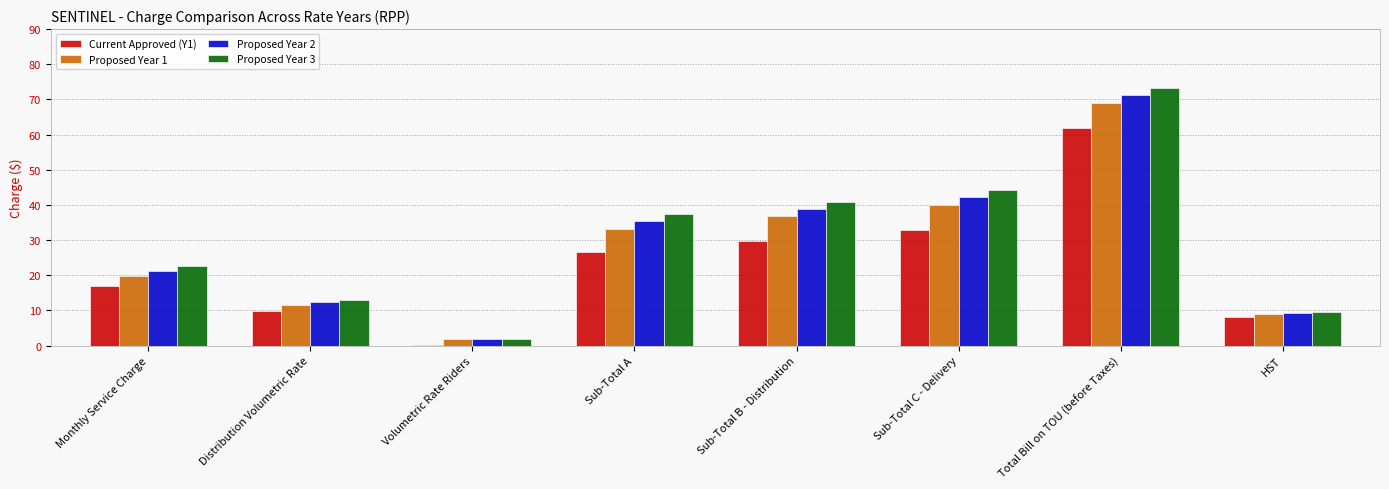

What is the sum of the Proposed Year 2 values at Distribution Volumetric Rate and HST?

21.5